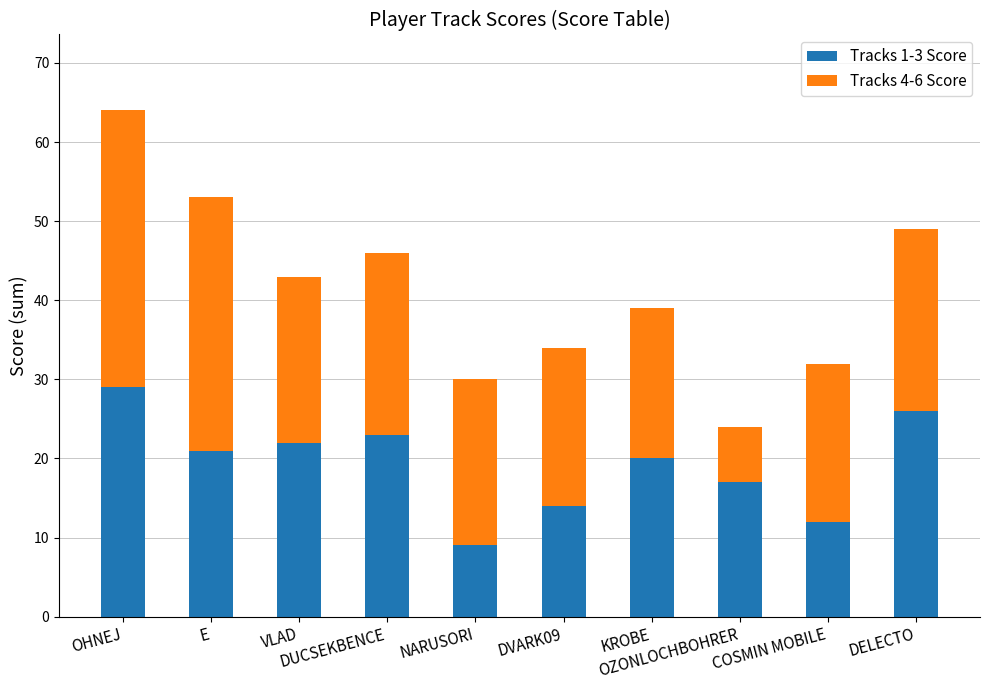

How many distinct data groups are displayed?

2